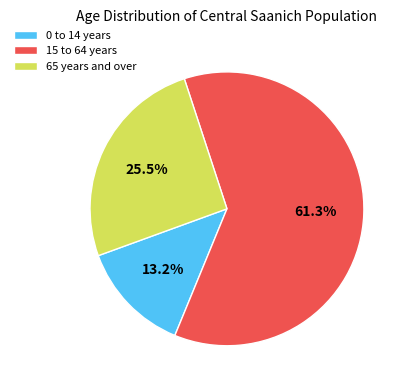

How much of the chart is everything except 65 years and over?

74.5%